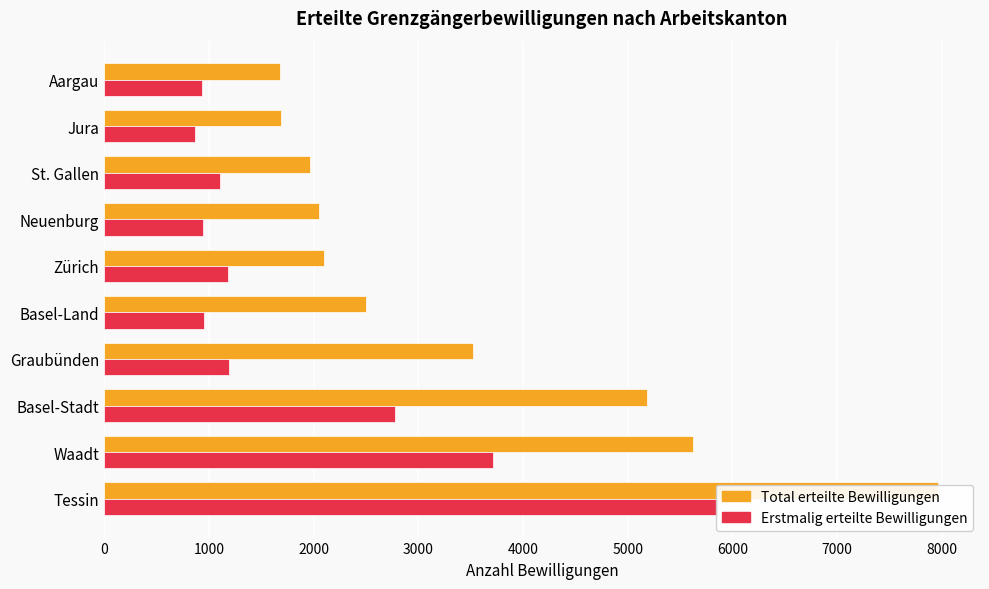

How many values in the Total erteilte Bewilligungen series exceed 2497?

4